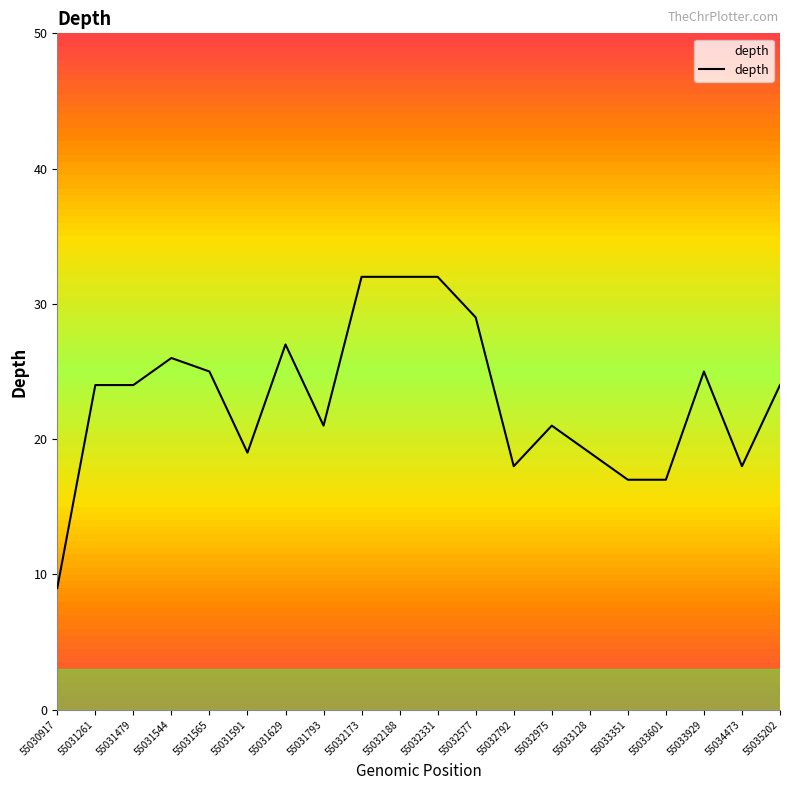

What is the maximum value shown in the chart?

32